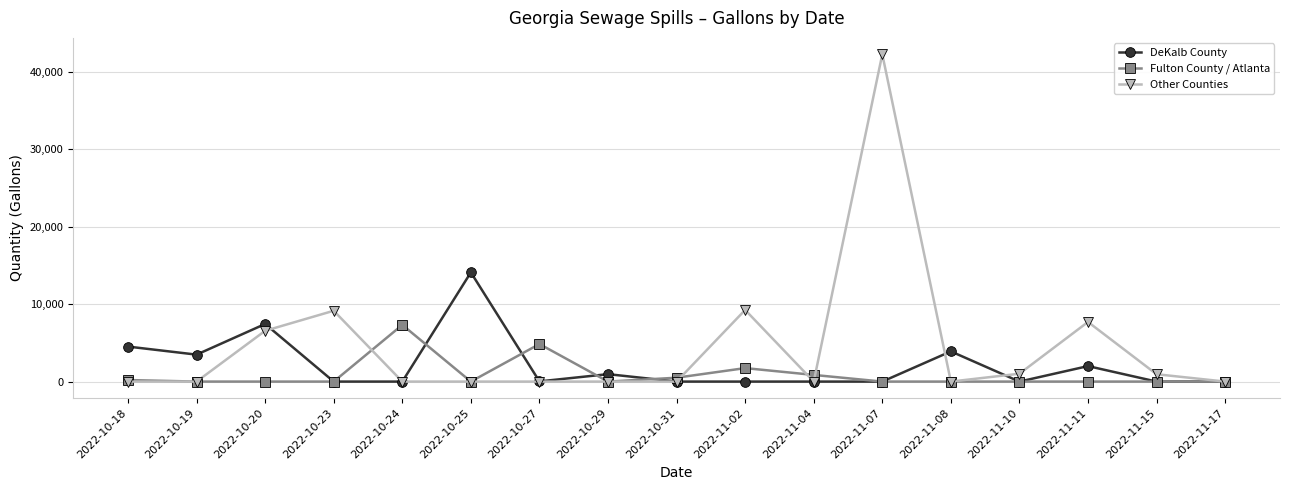

List the series in order of their peak value, lowest first.

Fulton County / Atlanta, DeKalb County, Other Counties